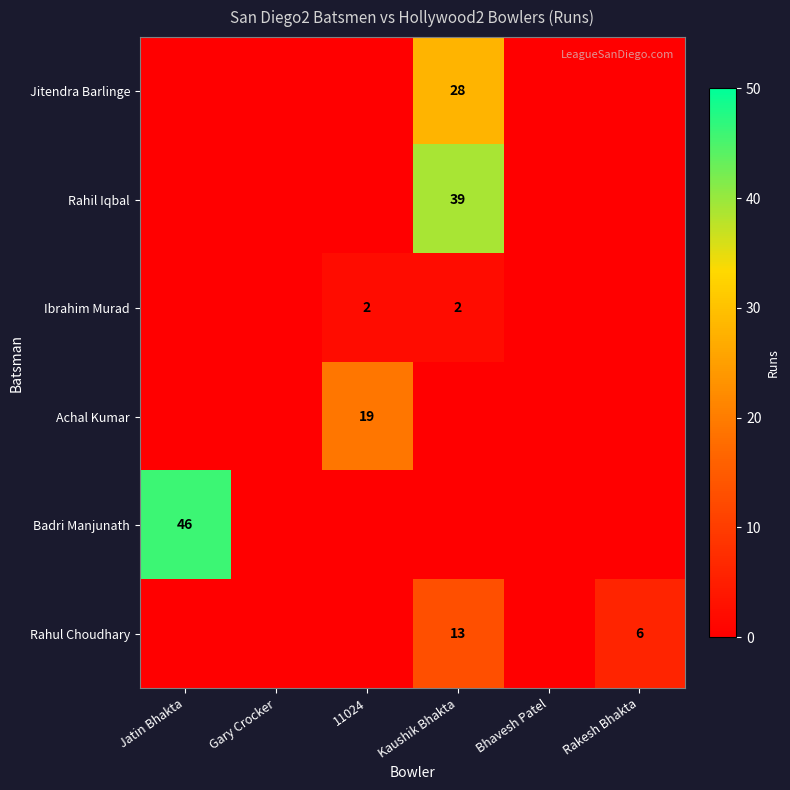

At how many categories does at least one series exceed 8?

3